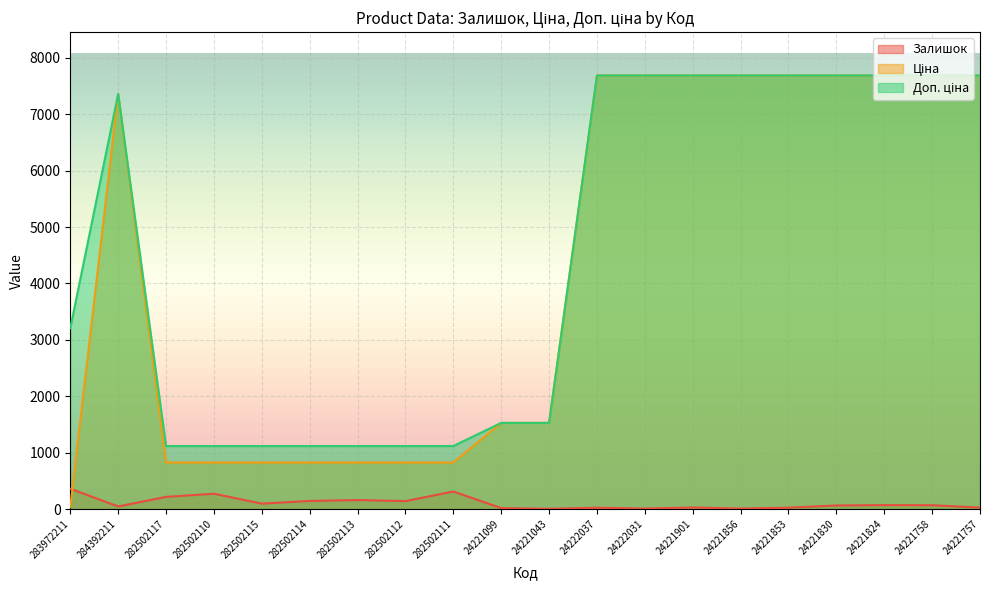

Which series ends up on top after the final intersection of Ціна and Залишок?

Ціна